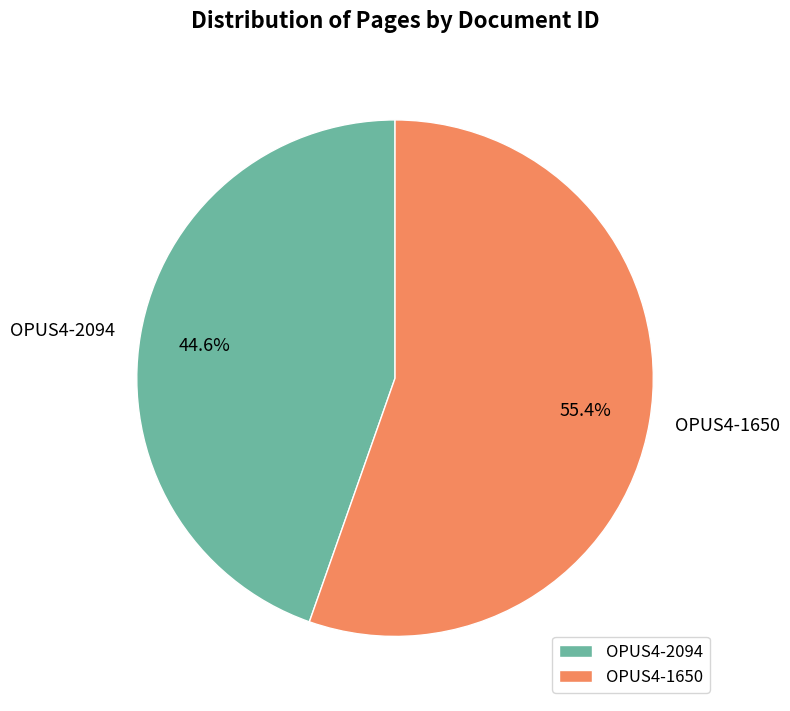

Which category has the smallest portion of the pie?

OPUS4-2094